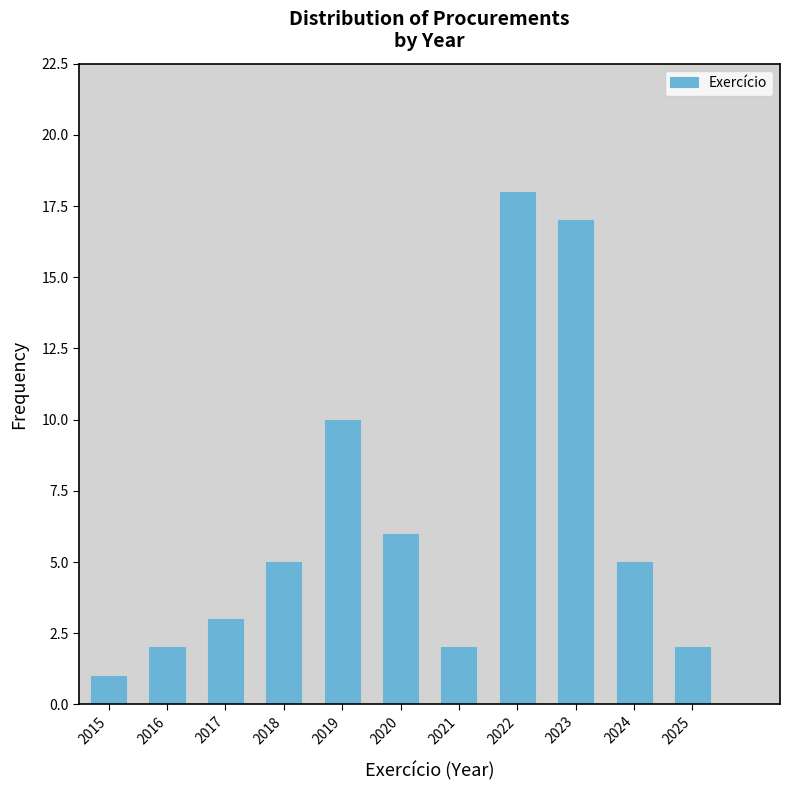

Reading right to left, what are all the values shown in this chart?

2	5	17	18	2	6	10	5	3	2	1